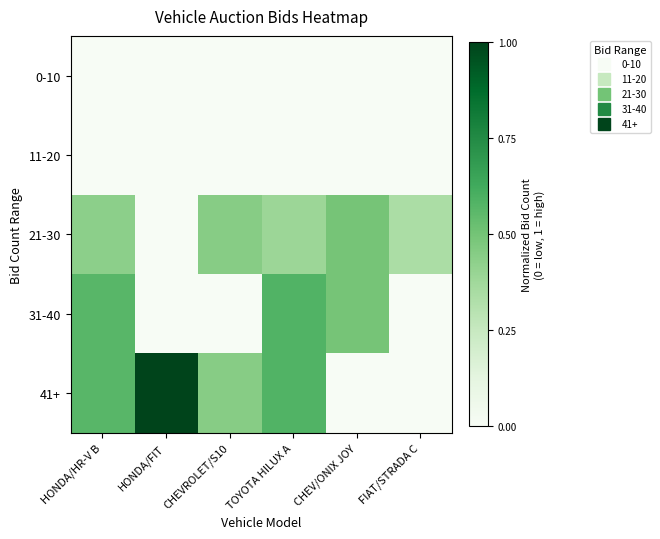

How many categories are shown in the chart?

6